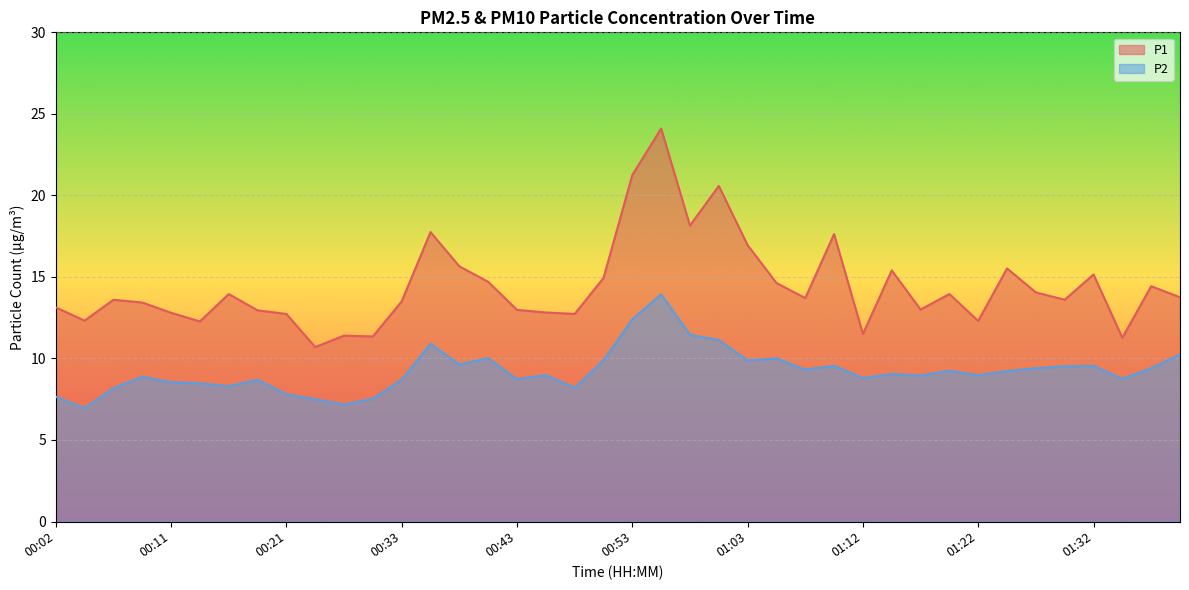

True or false: P2 and P1 cross at least once.

False